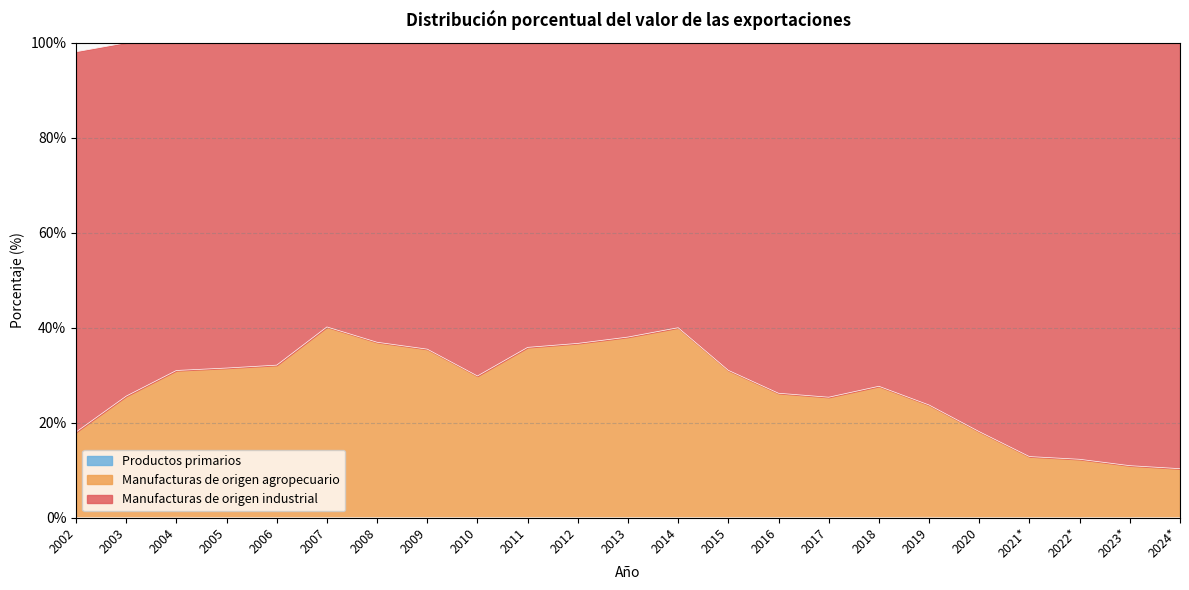

What is the label of the 15th point from the left?

2016